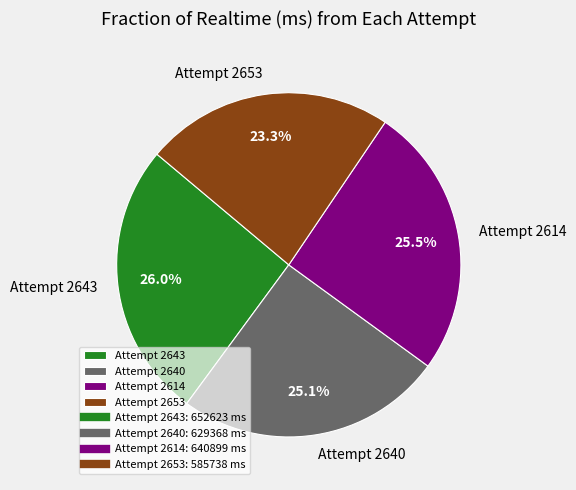

Count the number of slices in the pie.

4